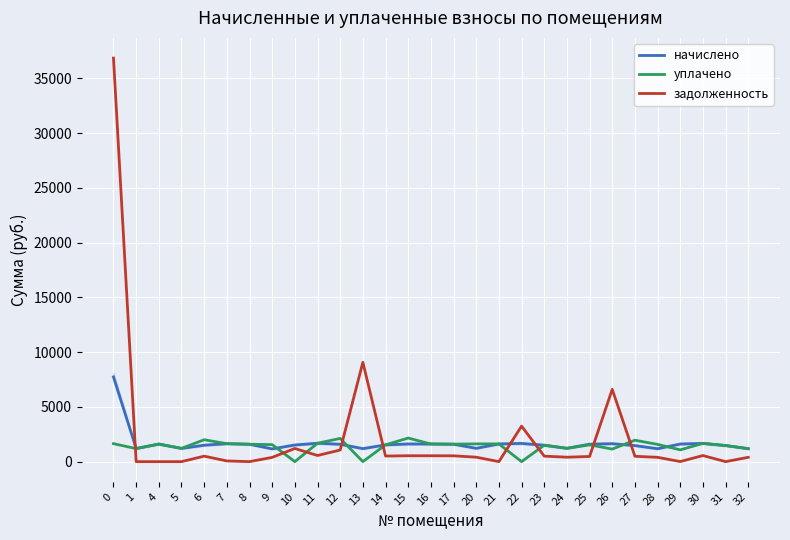

True or false: задолженность and начислено cross at least once.

True